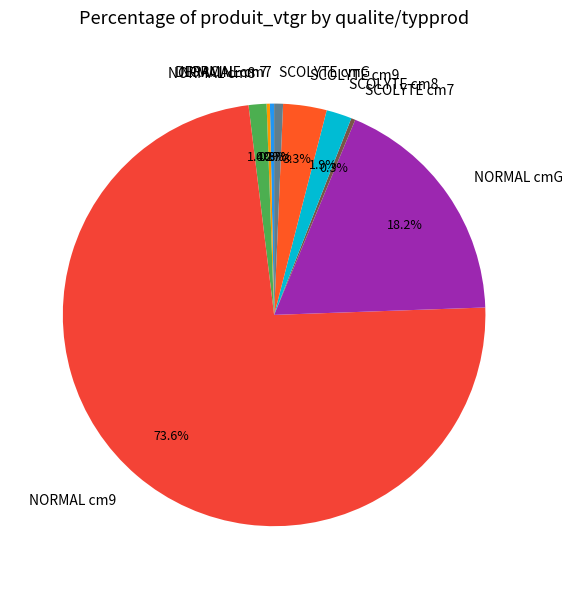

Which category has the biggest portion of the pie?

NORMAL cm9